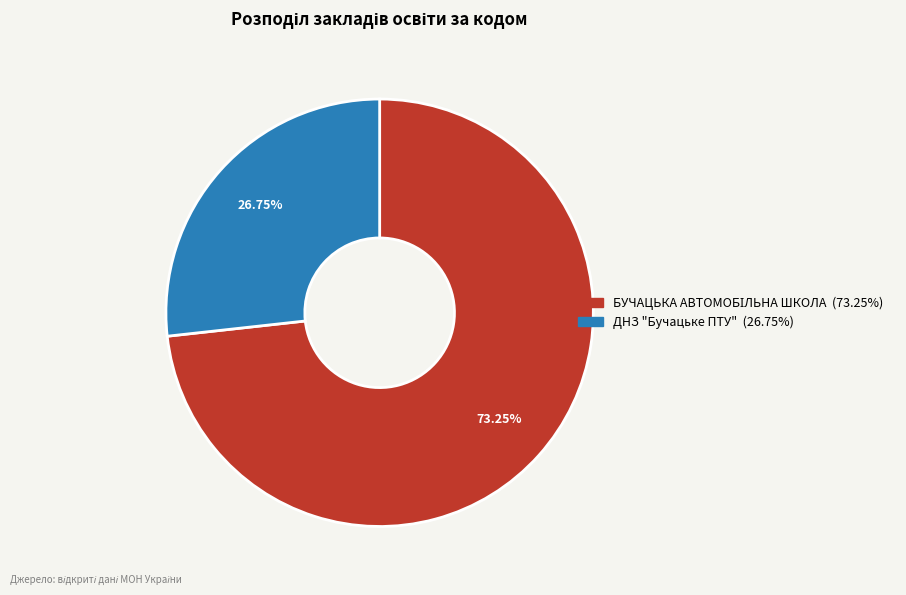

Does any single category account for the majority?

Yes